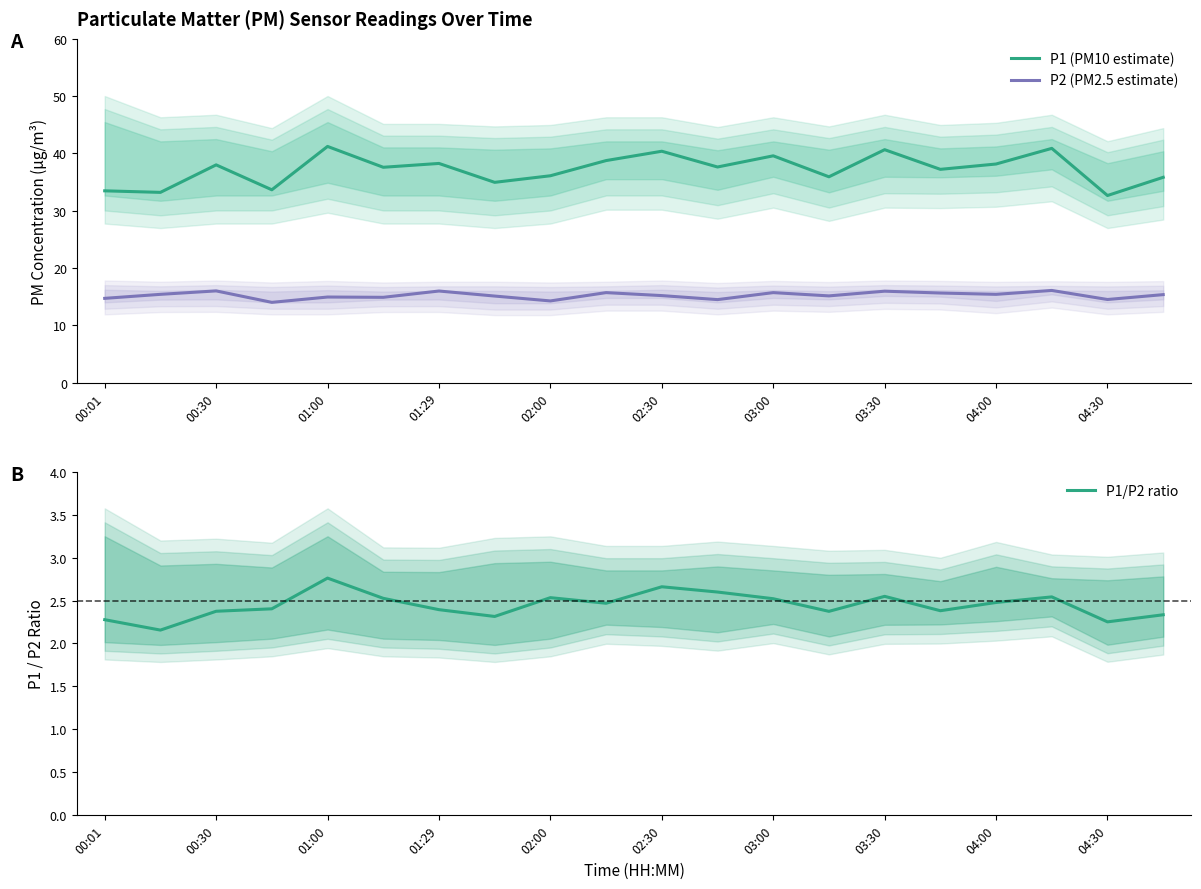

What is the minimum value for P2 (PM2.5 estimate)?

14.0